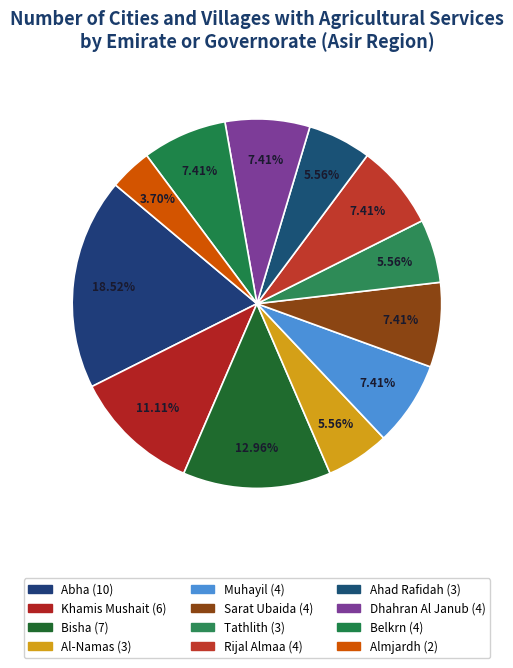

What portion of the pie excludes Rijal Almaa?

92.6%